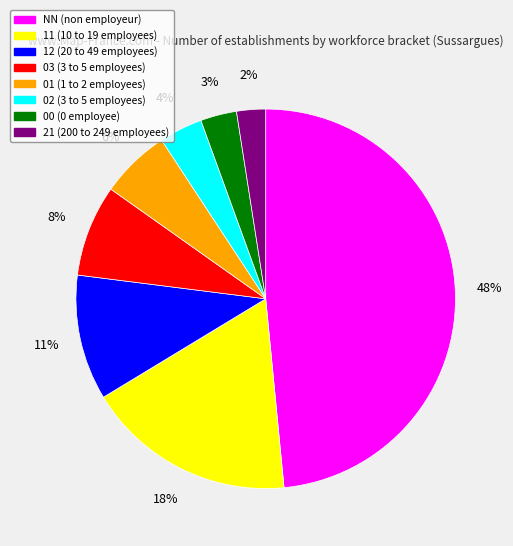

How many segments does this pie chart have?

8